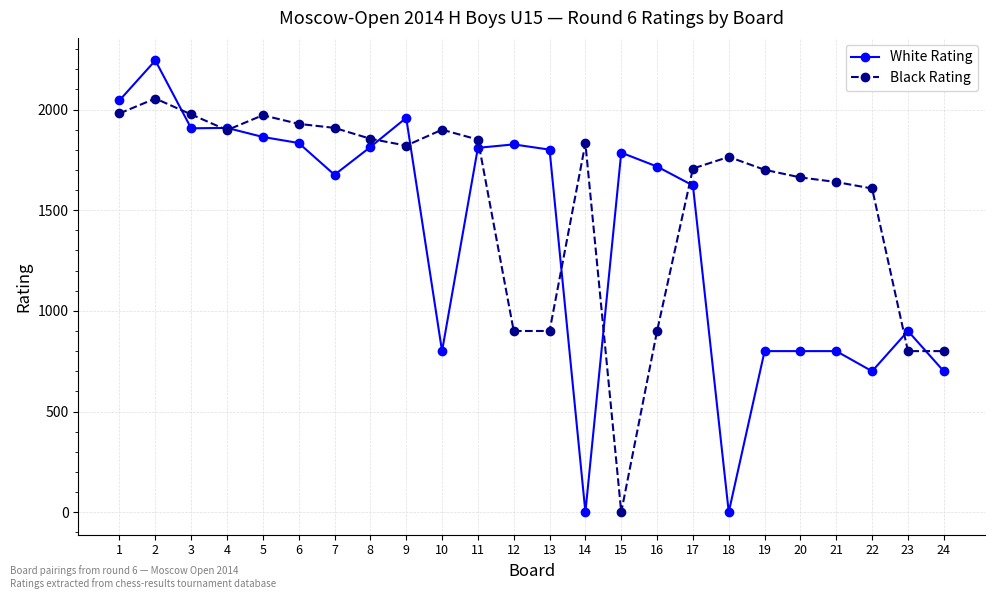

At which label does White Rating first exceed 1786?

1